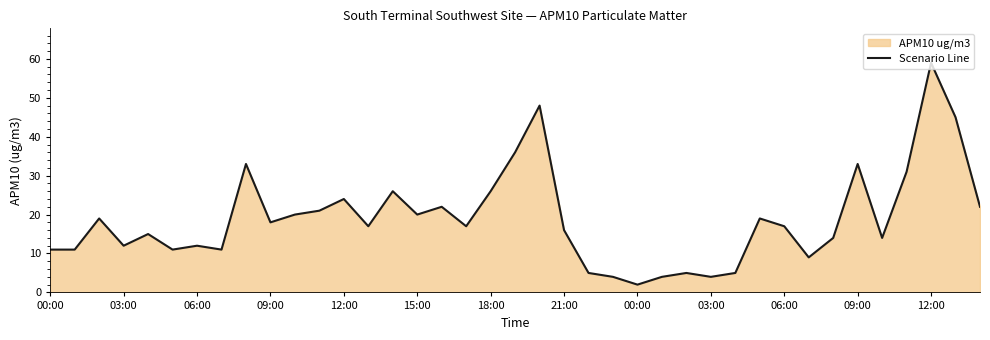

What is the average value?

19